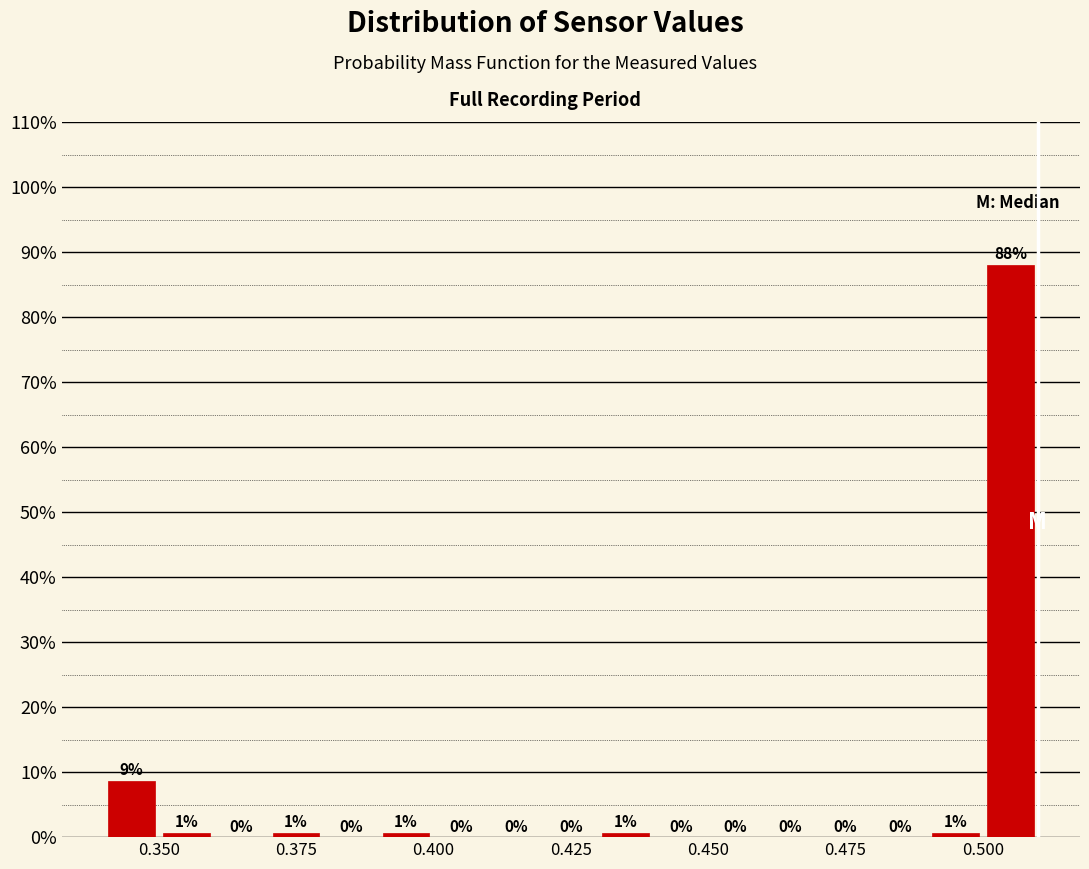

Read against the x-axis, roughly where is the centre of the tallest bar?

0.505